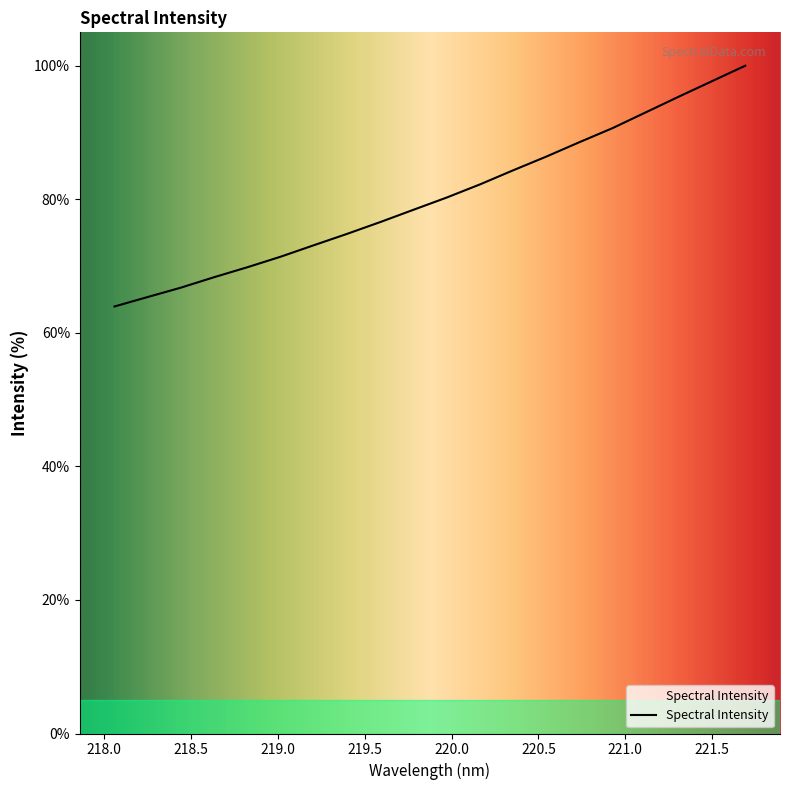

What is the maximum value shown in the chart?

100.0